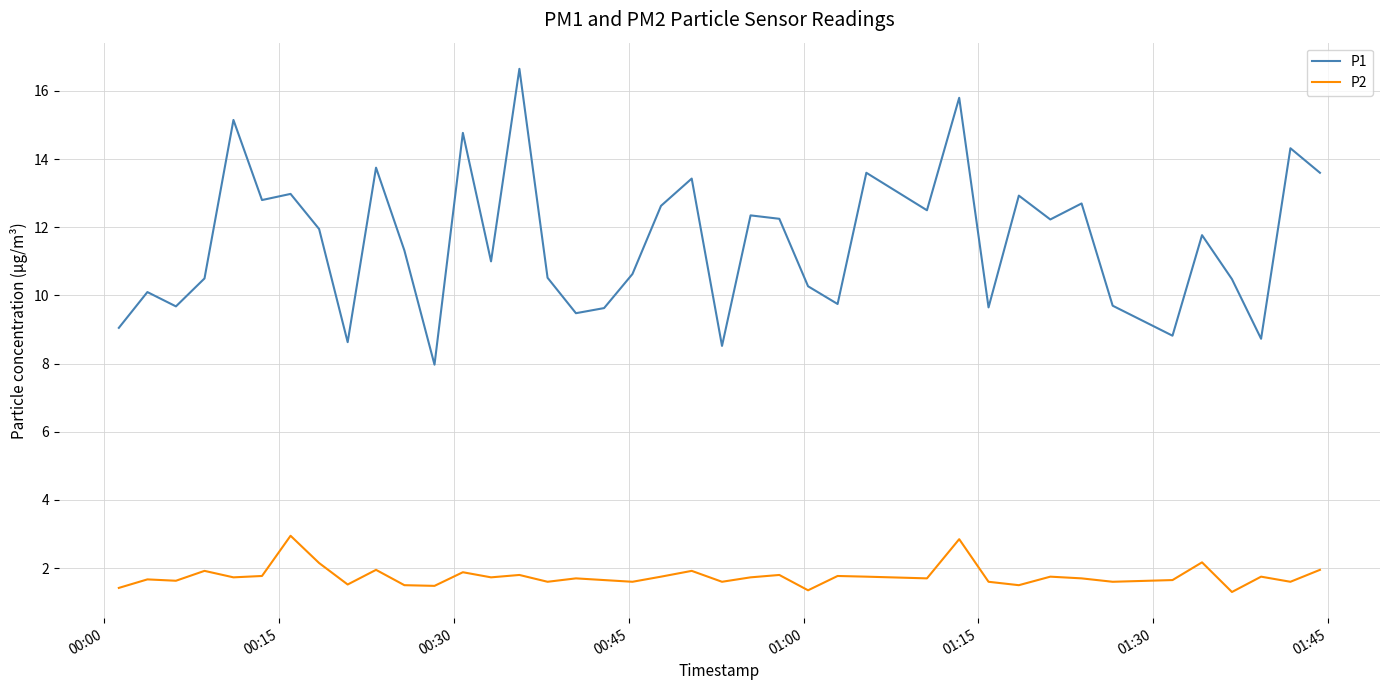

Which series has the largest total across all categories?

P1